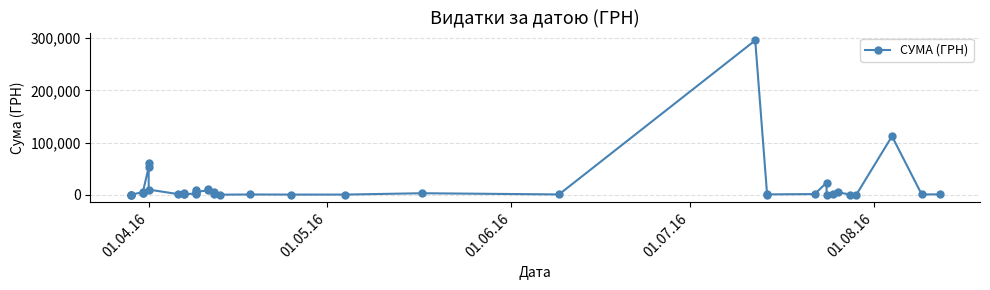

The value at 17 is 14271.0. True or false?

False